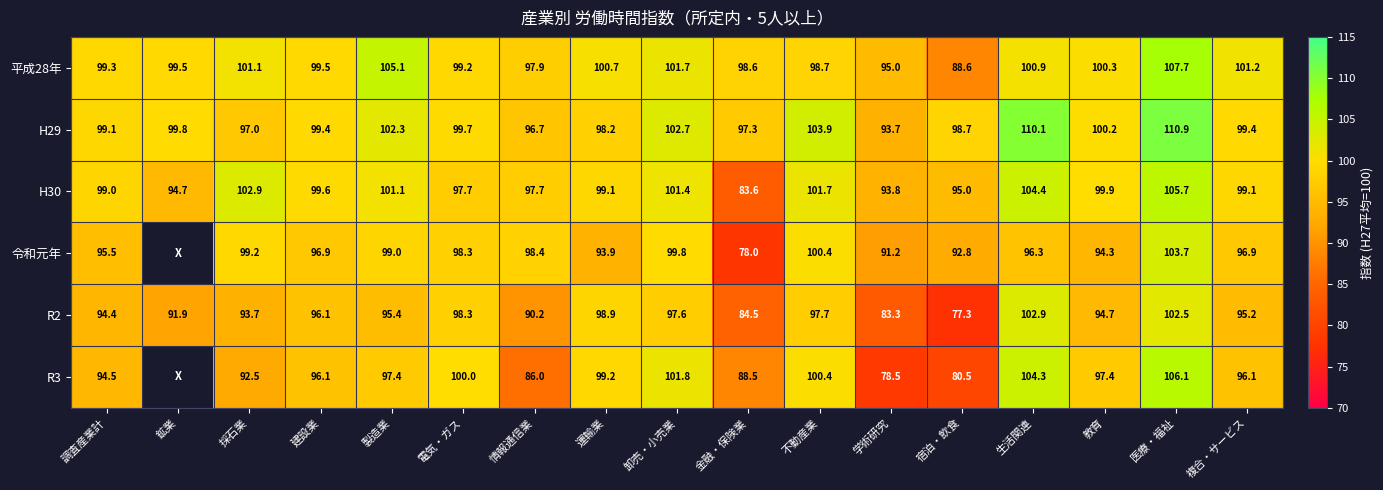

The value of R3 at 調査産業計 is 134.4. True or false?

False